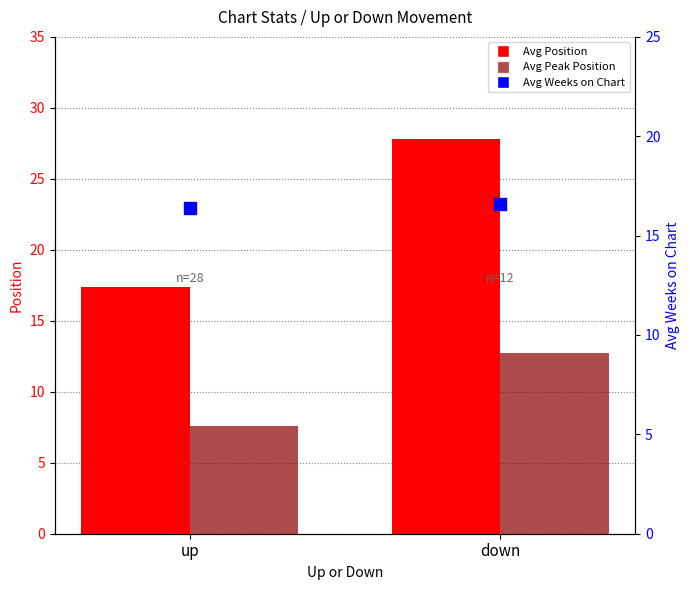

At how many categories does at least one series exceed 25?

1